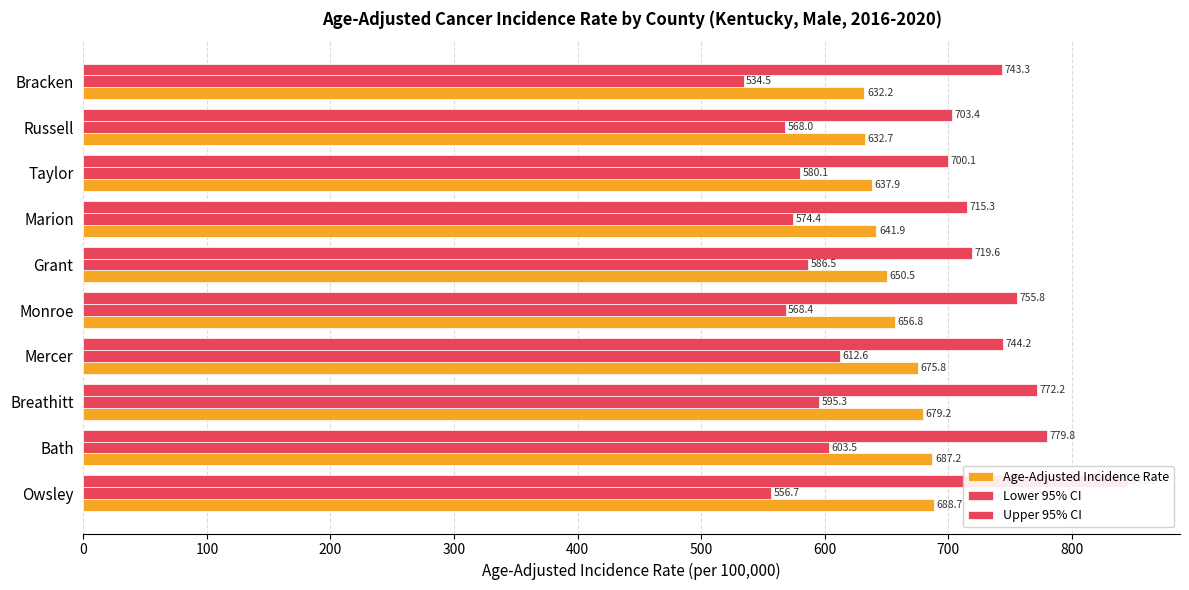

Is the value of Age-Adjusted Incidence Rate at Taylor greater than the value of Upper 95% CI at Bath?

No